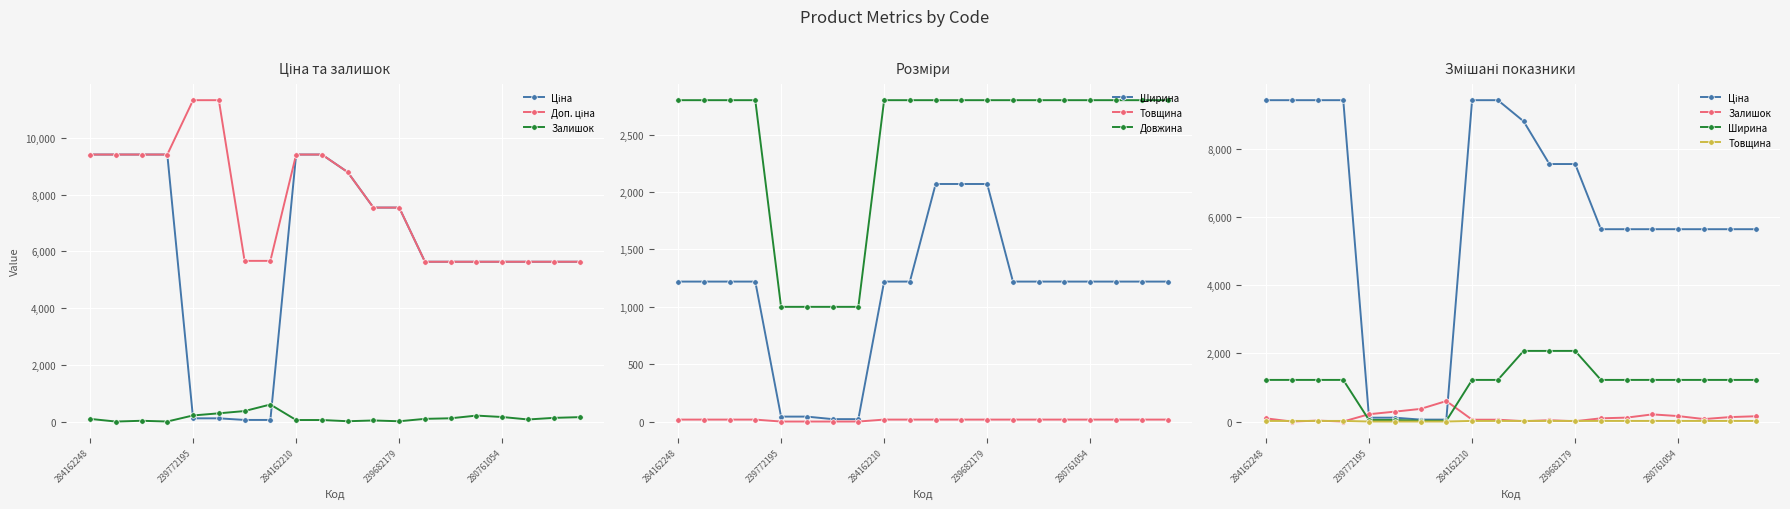

Which category has the highest value in the Залишок series?

7